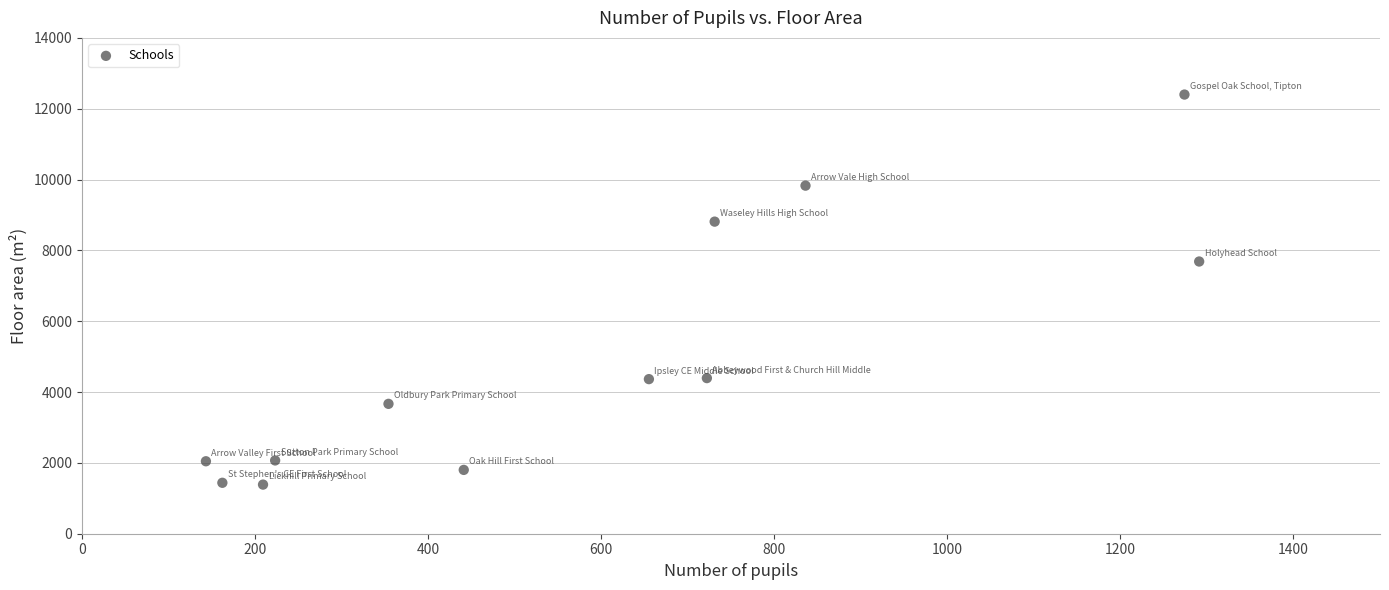

What is the average Y value?

4991